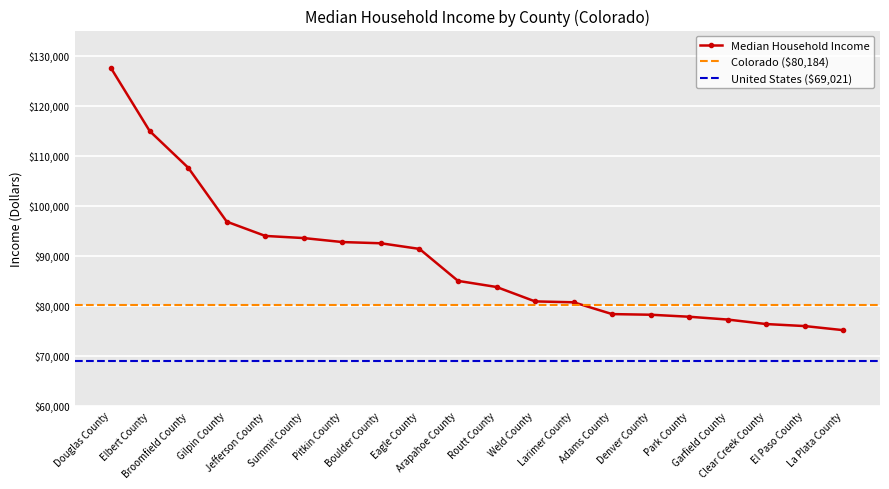

What is the sum of the values at Denver County and Pitkin County?

170885